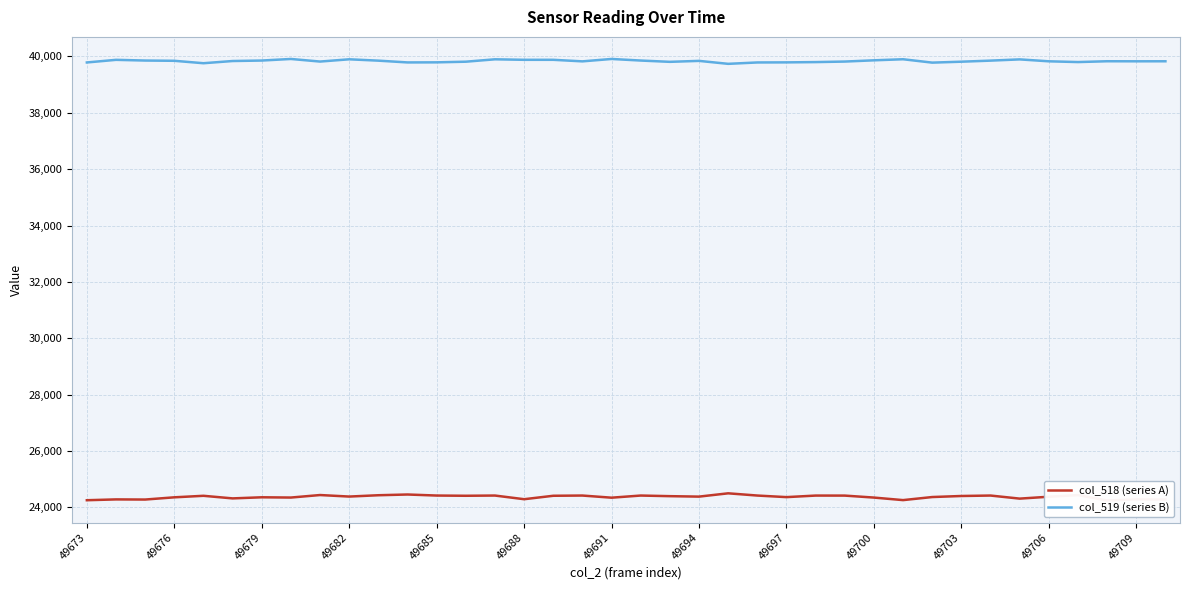

What is the highest value of the col_519 (series B) series?

39909